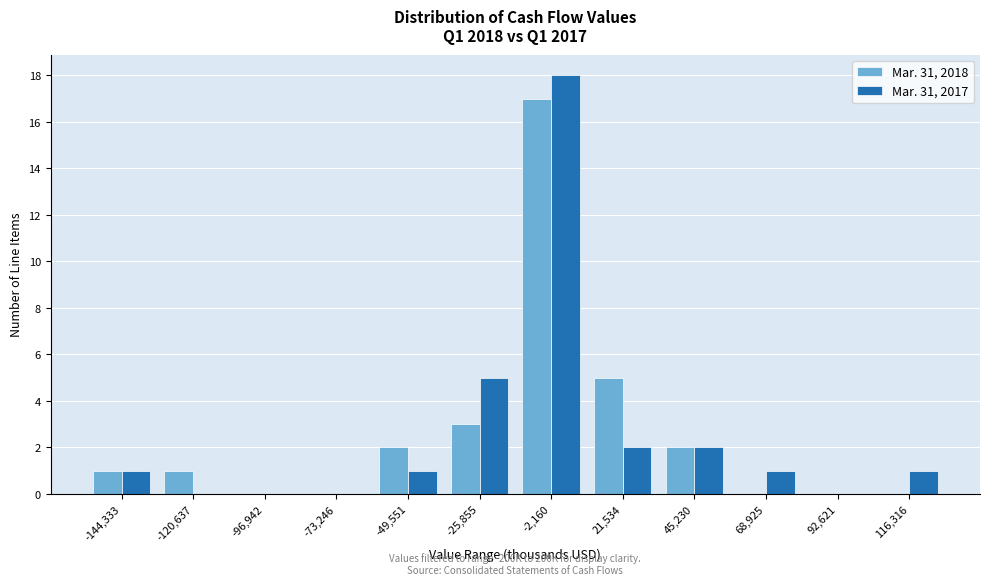

Reading left to right, transcribe all the data shown in this chart.

Mar. 31, 2018: -144,333=1	-120,637=1	-96,942=0	-73,246=0	-49,551=2	-25,855=3	-2,160=17	21,534=5	45,230=2	68,925=0	92,621=0	116,316=0
Mar. 31, 2017: -144,333=1	-120,637=0	-96,942=0	-73,246=0	-49,551=1	-25,855=5	-2,160=18	21,534=2	45,230=2	68,925=1	92,621=0	116,316=1